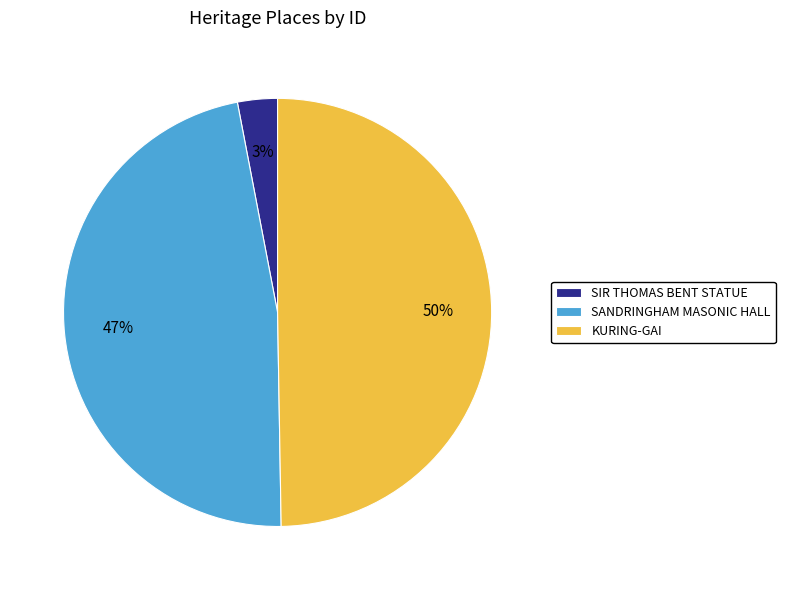

Does SIR THOMAS BENT STATUE represent more than half of the total?

No